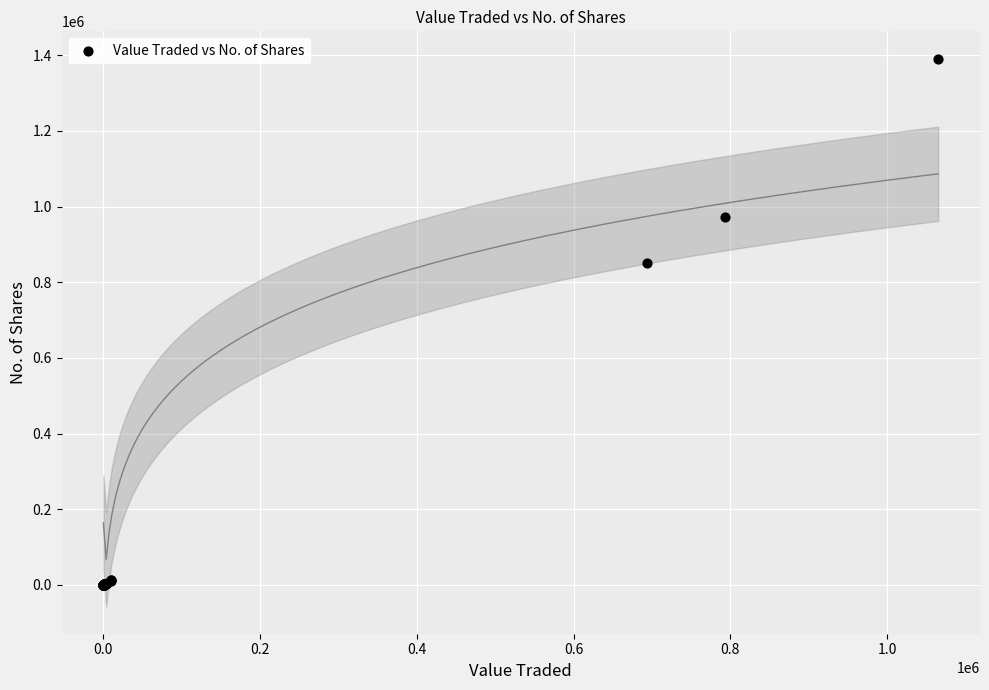

What Y value in the scatter plot is closest to 695375?

850334